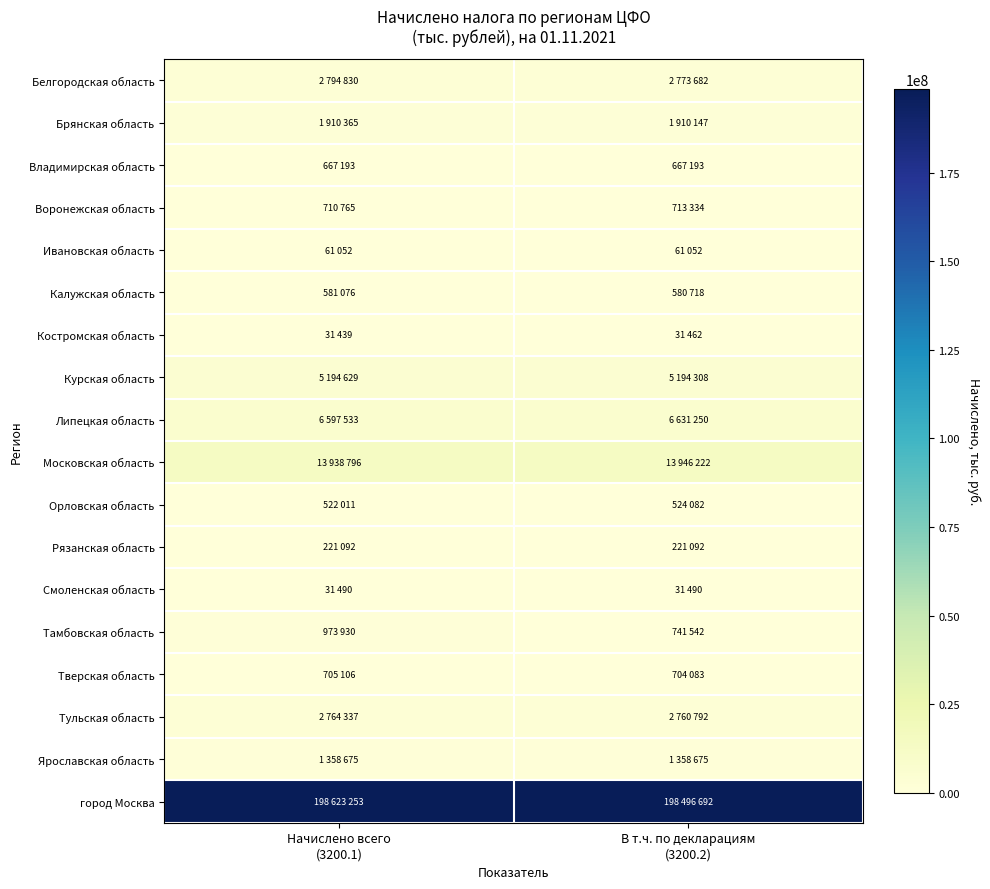

Reading left to right, what are all the values shown in this chart?

Белгородская область: Начислено всего
(3200.1)=2794830	В т.ч. по декларациям
(3200.2)=2773682
Брянская область: Начислено всего
(3200.1)=1910365	В т.ч. по декларациям
(3200.2)=1910147
Владимирская область: Начислено всего
(3200.1)=667193	В т.ч. по декларациям
(3200.2)=667193
Воронежская область: Начислено всего
(3200.1)=710765	В т.ч. по декларациям
(3200.2)=713334
Ивановская область: Начислено всего
(3200.1)=61052	В т.ч. по декларациям
(3200.2)=61052
Калужская область: Начислено всего
(3200.1)=581076	В т.ч. по декларациям
(3200.2)=580718
Костромская область: Начислено всего
(3200.1)=31439	В т.ч. по декларациям
(3200.2)=31462
Курская область: Начислено всего
(3200.1)=5194629	В т.ч. по декларациям
(3200.2)=5194308
Липецкая область: Начислено всего
(3200.1)=6597533	В т.ч. по декларациям
(3200.2)=6631250
Московская область: Начислено всего
(3200.1)=13938796	В т.ч. по декларациям
(3200.2)=13946222
Орловская область: Начислено всего
(3200.1)=522011	В т.ч. по декларациям
(3200.2)=524082
Рязанская область: Начислено всего
(3200.1)=221092	В т.ч. по декларациям
(3200.2)=221092
Смоленская область: Начислено всего
(3200.1)=31490	В т.ч. по декларациям
(3200.2)=31490
Тамбовская область: Начислено всего
(3200.1)=973930	В т.ч. по декларациям
(3200.2)=741542
Тверская область: Начислено всего
(3200.1)=705106	В т.ч. по декларациям
(3200.2)=704083
Тульская область: Начислено всего
(3200.1)=2764337	В т.ч. по декларациям
(3200.2)=2760792
Ярославская область: Начислено всего
(3200.1)=1358675	В т.ч. по декларациям
(3200.2)=1358675
город Москва: Начислено всего
(3200.1)=198623253	В т.ч. по декларациям
(3200.2)=198496692